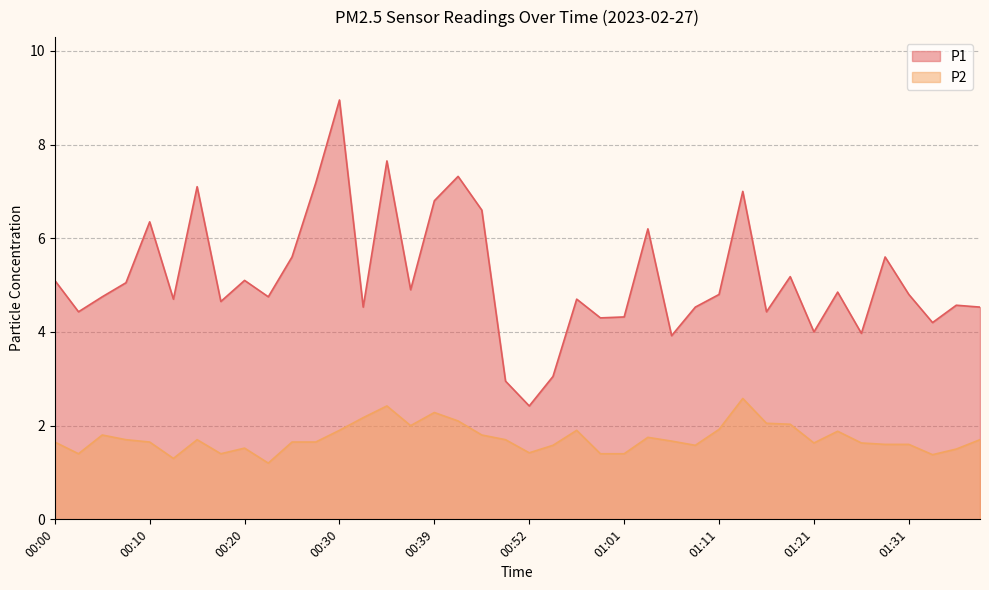

At which category is the sum across all series the highest?

00:30